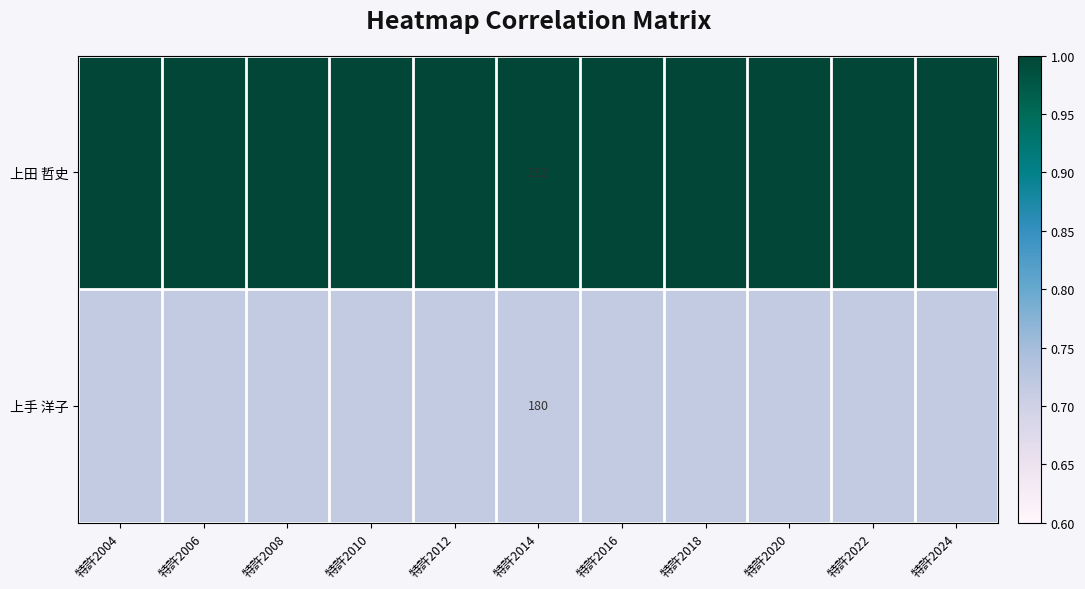

Is the value of 上手 洋子 at 特許2008 greater than the value of 上田 哲史 at 特許2010?

No